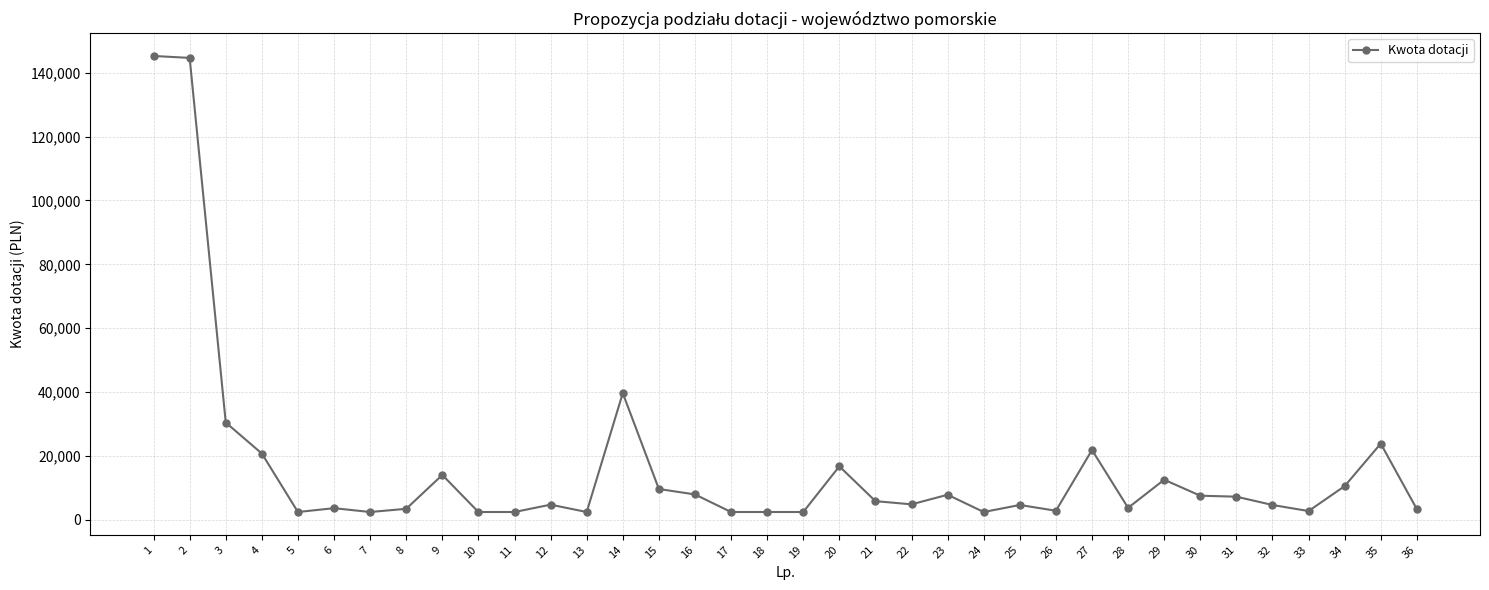

How many data points does each series have?

36